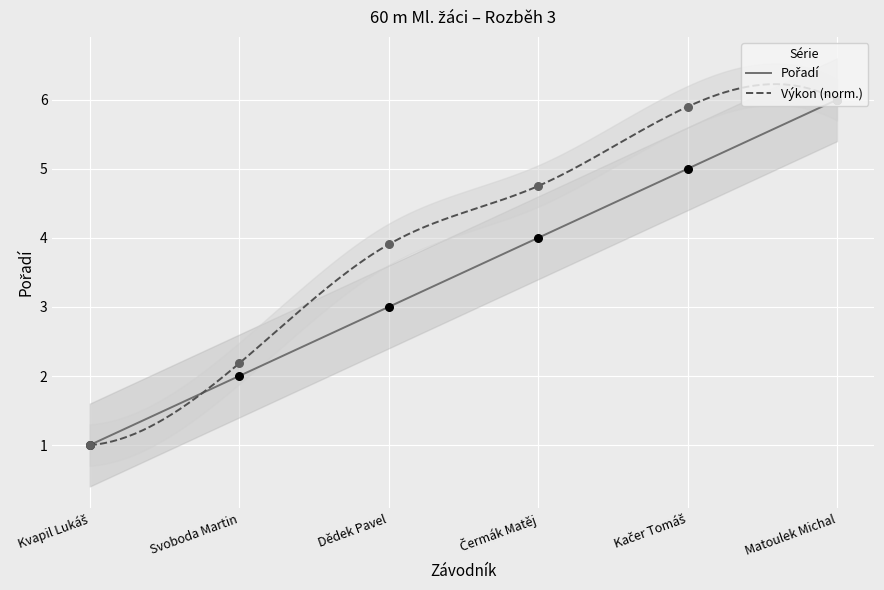

What are all the series names shown in the legend?

Pořadí, Výkon